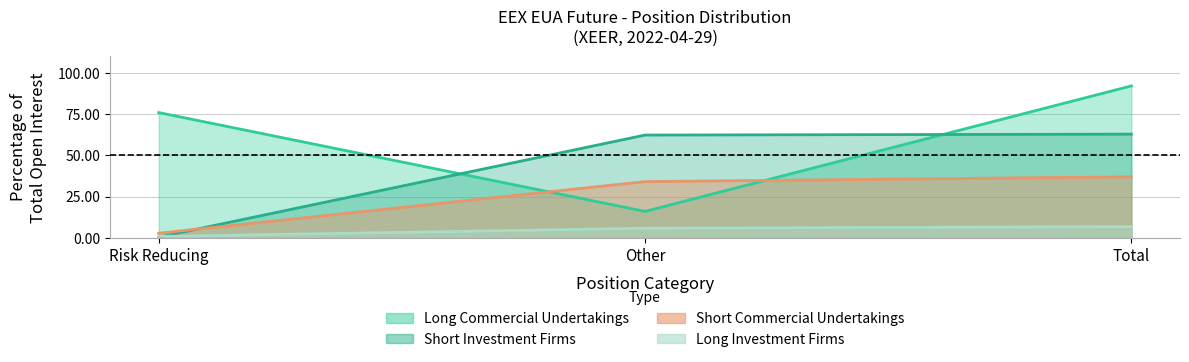

Reading left to right, transcribe all the data shown in this chart.

Long Commercial Undertakings: Risk Reducing=75.9	Other=16.1	Total=92.1
Short Commercial Undertakings: Risk Reducing=2.9	Other=34.1	Total=37.1
Long Investment Firms: Risk Reducing=1.0	Other=5.9	Total=6.9
Short Investment Firms: Risk Reducing=0.6	Other=62.3	Total=62.9